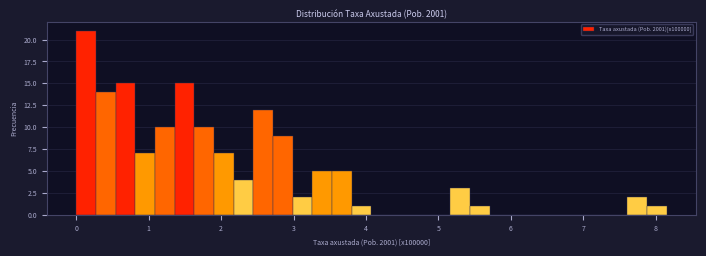

Around what value on the x-axis is the tallest bar? Give the approximate position of its centre, as read against the axis.

0.1